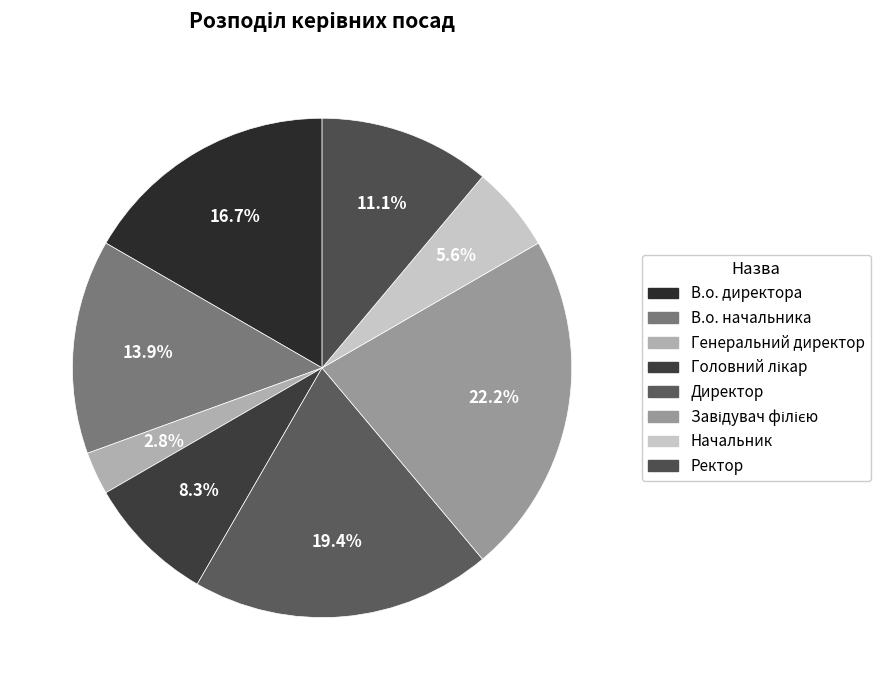

Does Директор represent more than half of the total?

No